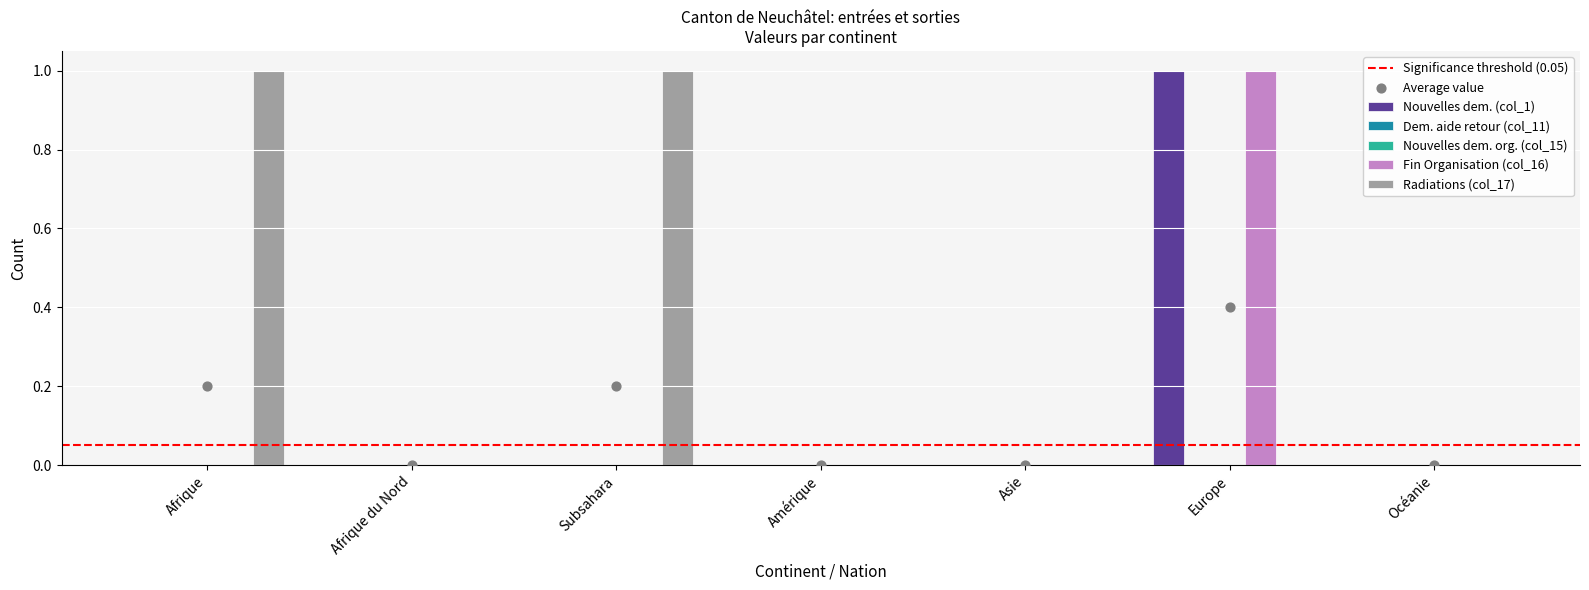

Which series reaches the minimum Y coordinate?

Nouvelles dem. (col_1)